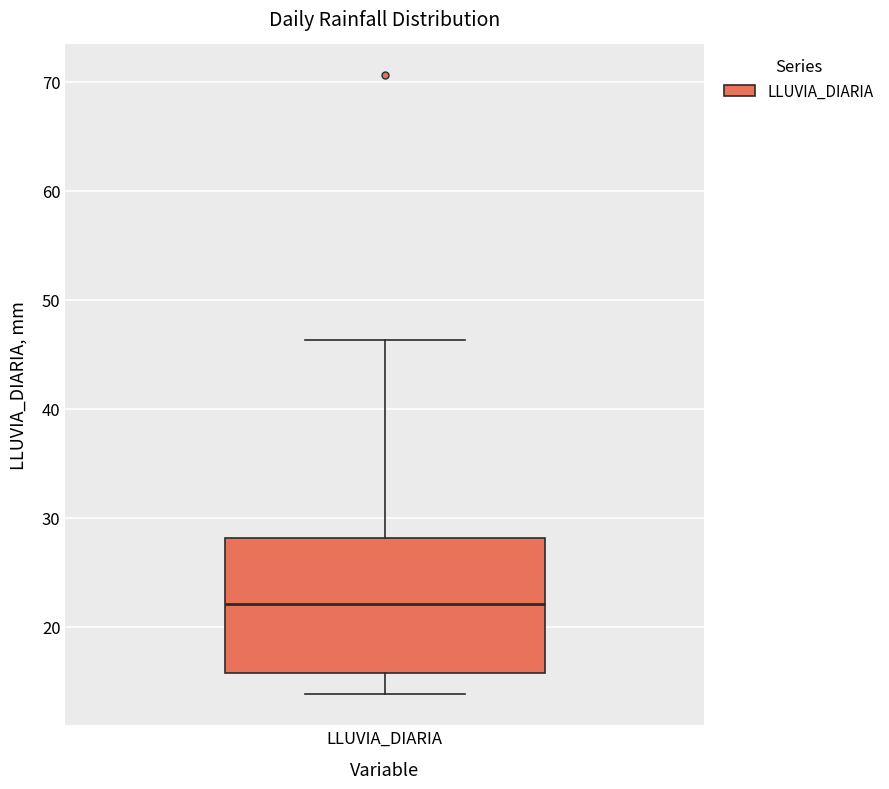

Read this box plot against the y-axis: the position of the median line, the range covered by the box, and the ends of both whiskers. The values are not printed on the chart, so give them approximately, as read against the axis.

median 22, box 16 to 28, whiskers 14 to 46